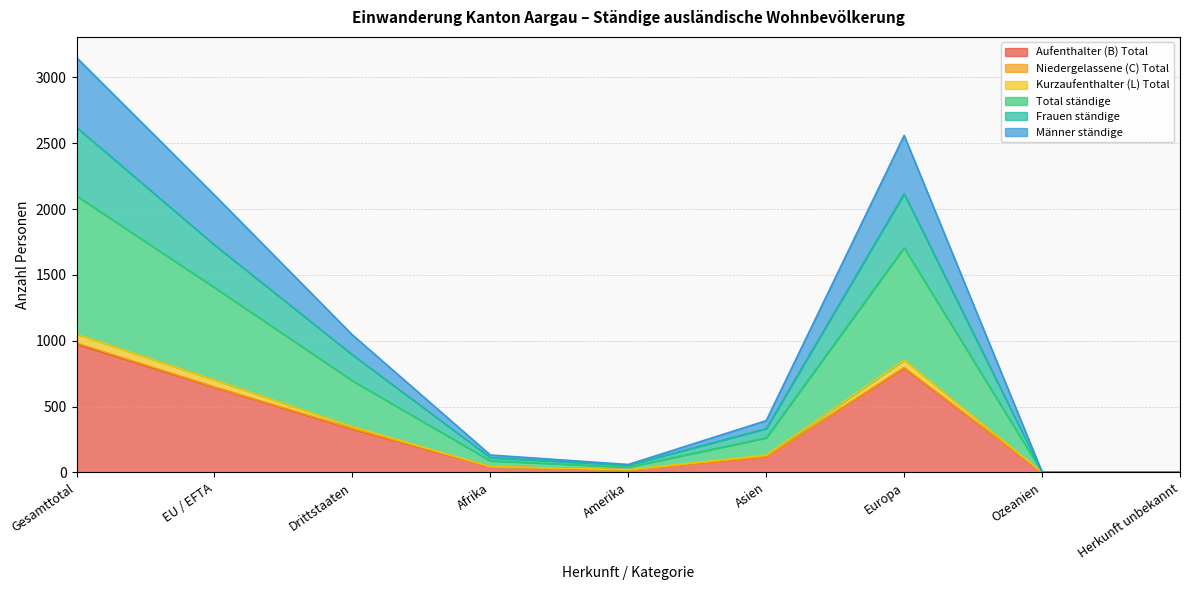

How many lines are shown in the chart?

6